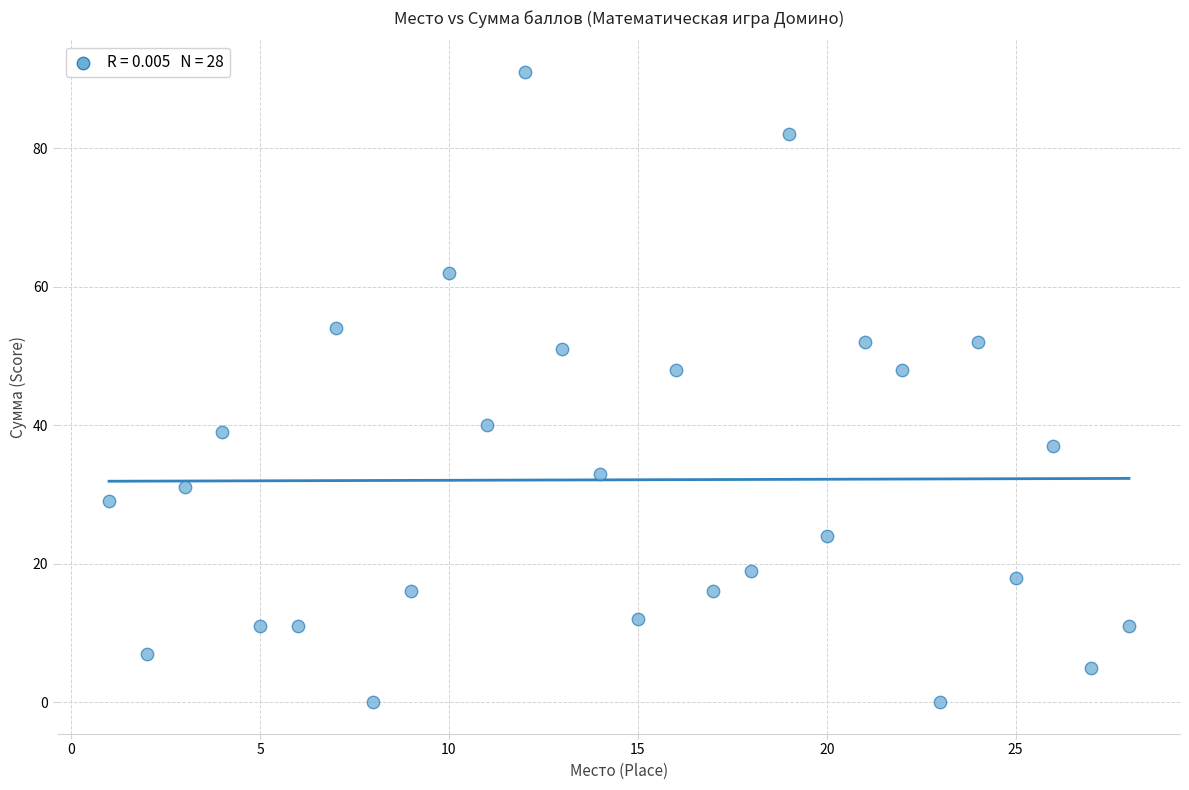

What is the range of Y values (max minus min)?

91